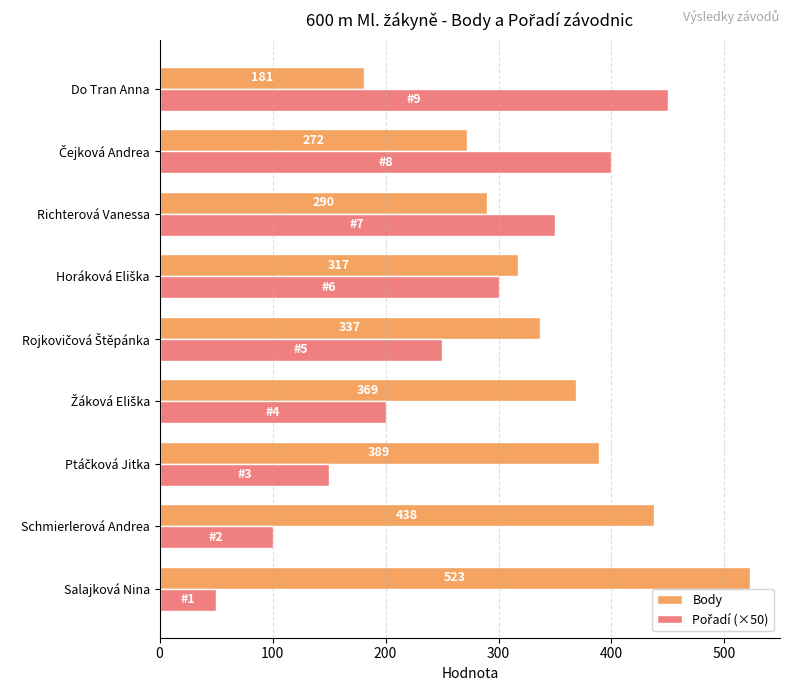

How many data points does each series have?

9